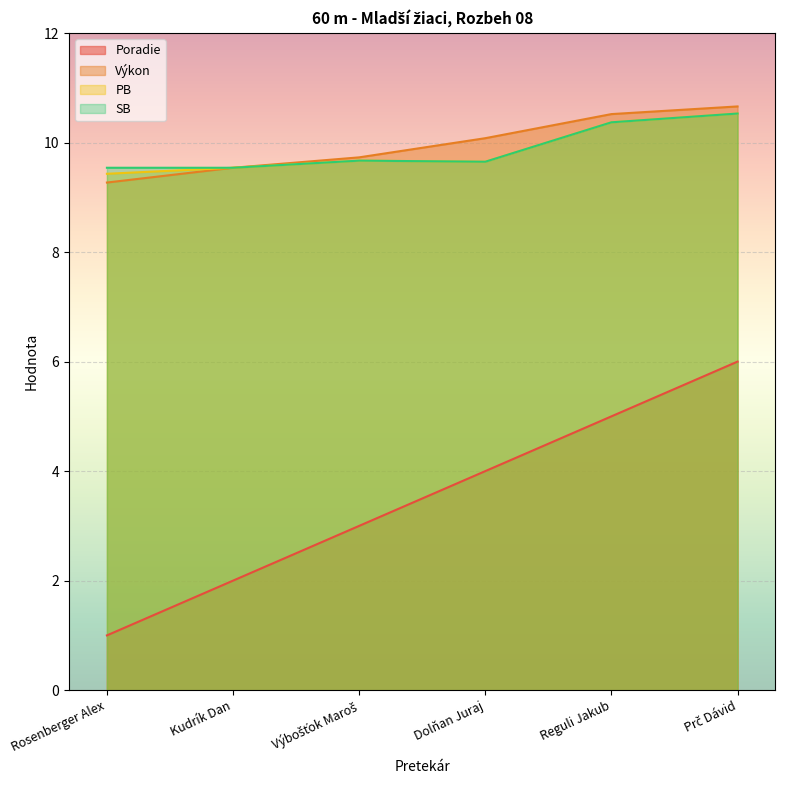

At which label is SB closest to 10?

Výbošťok Maroš